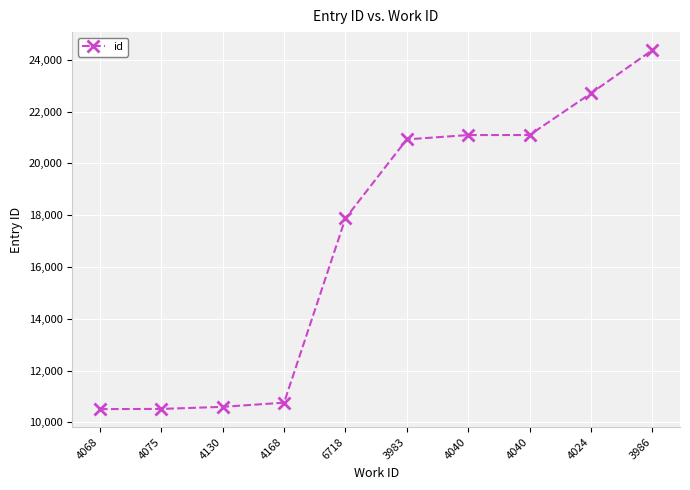

Does the chart have visible grid lines?

Yes